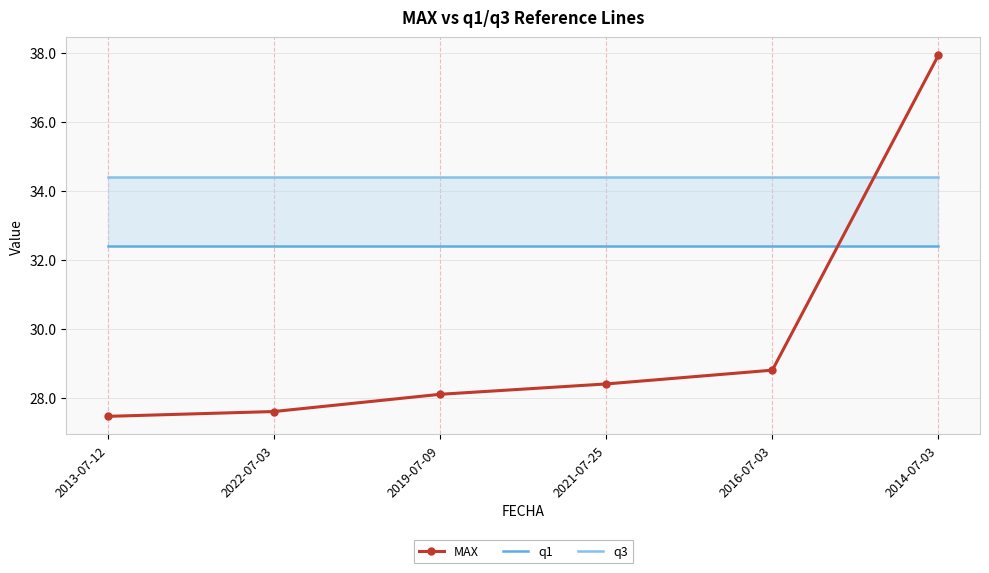

True or false: q3 and q1 intersect in this chart.

False